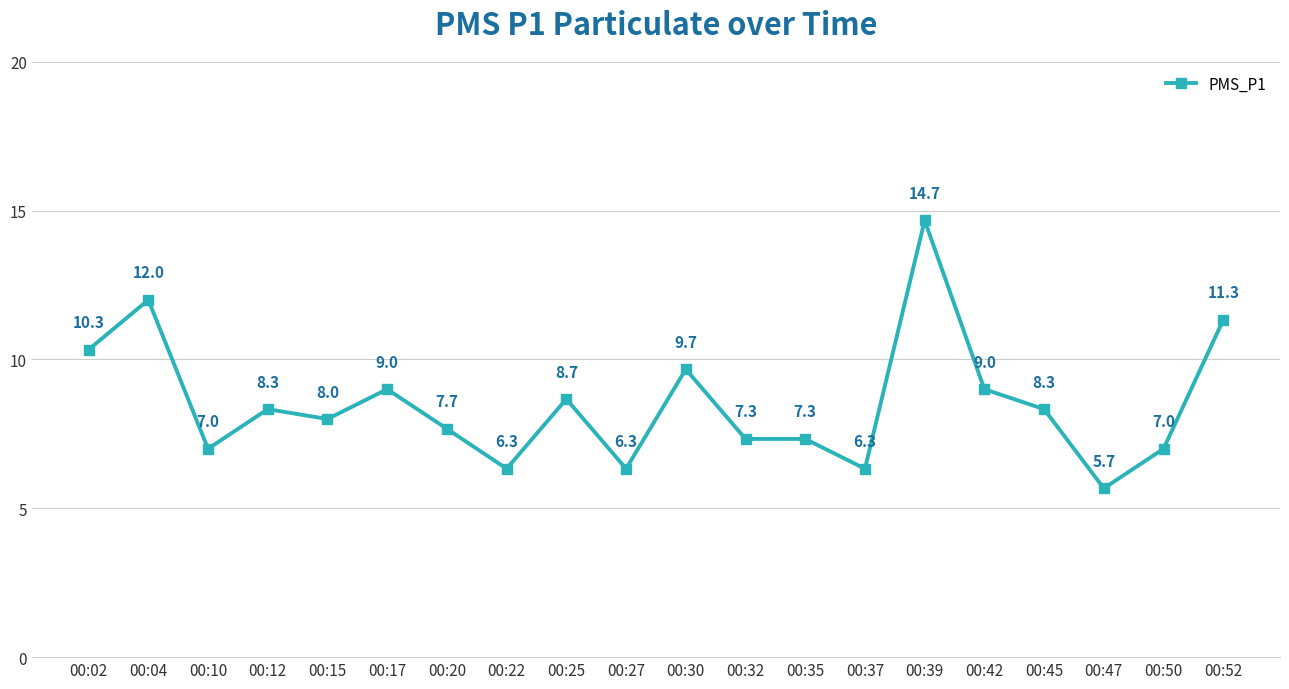

What is the change in value from 00:15 to 00:50?

-1.0